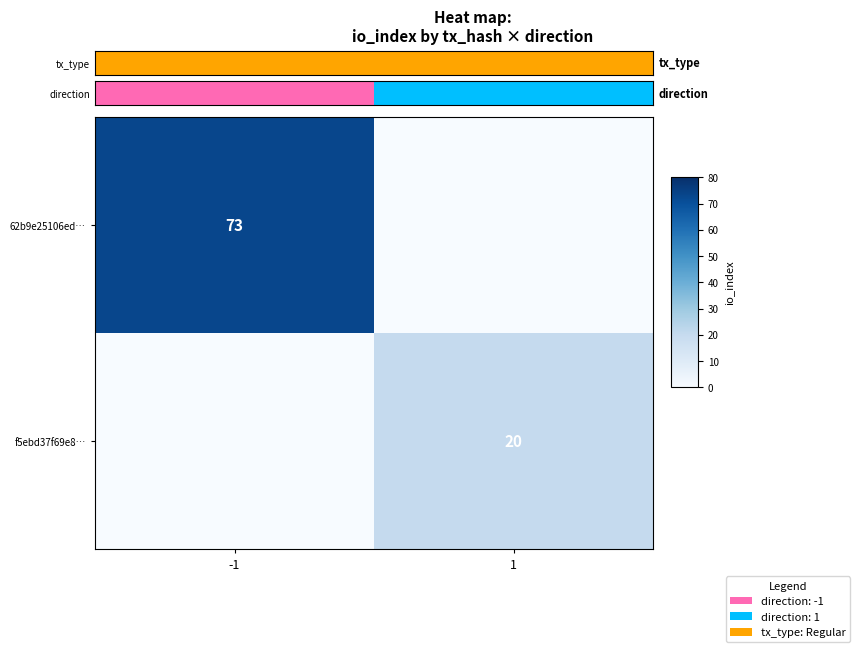

Which series has the largest range (max minus min)?

f5ebd37f69e8…